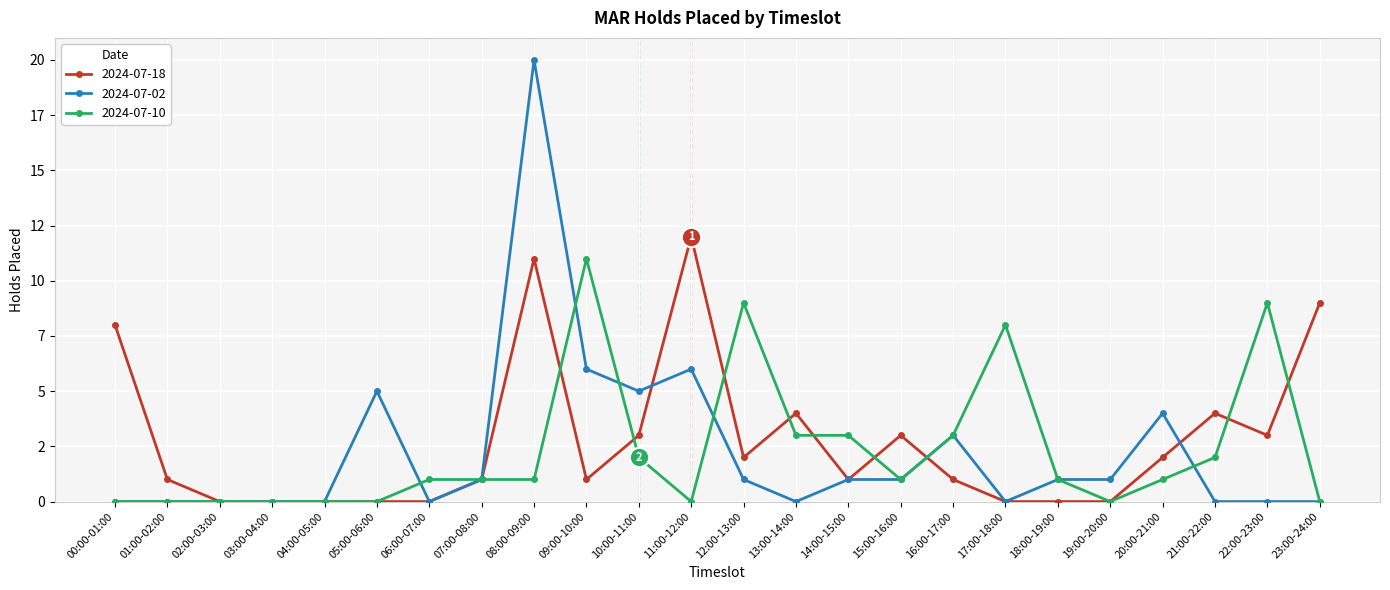

Is this an area chart (filled region under the line)?

No